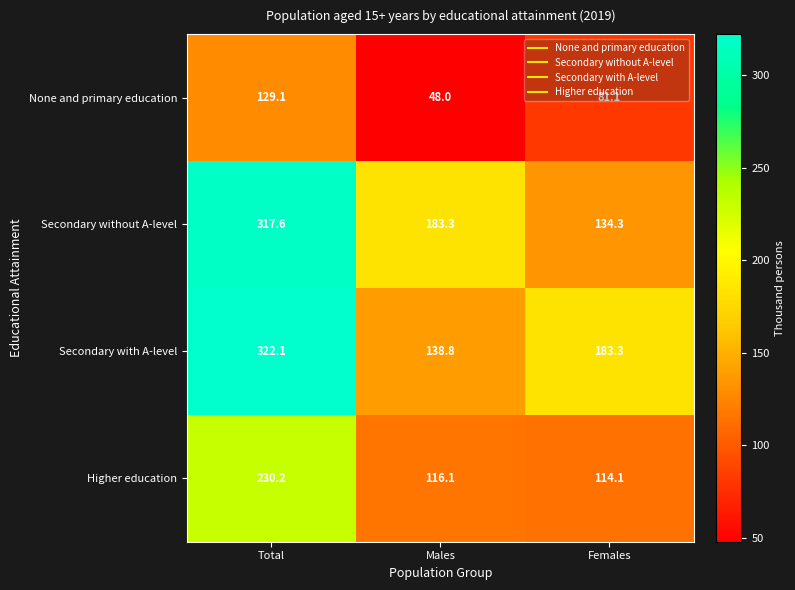

Where is Secondary with A-level nearest to the value 230?

Females